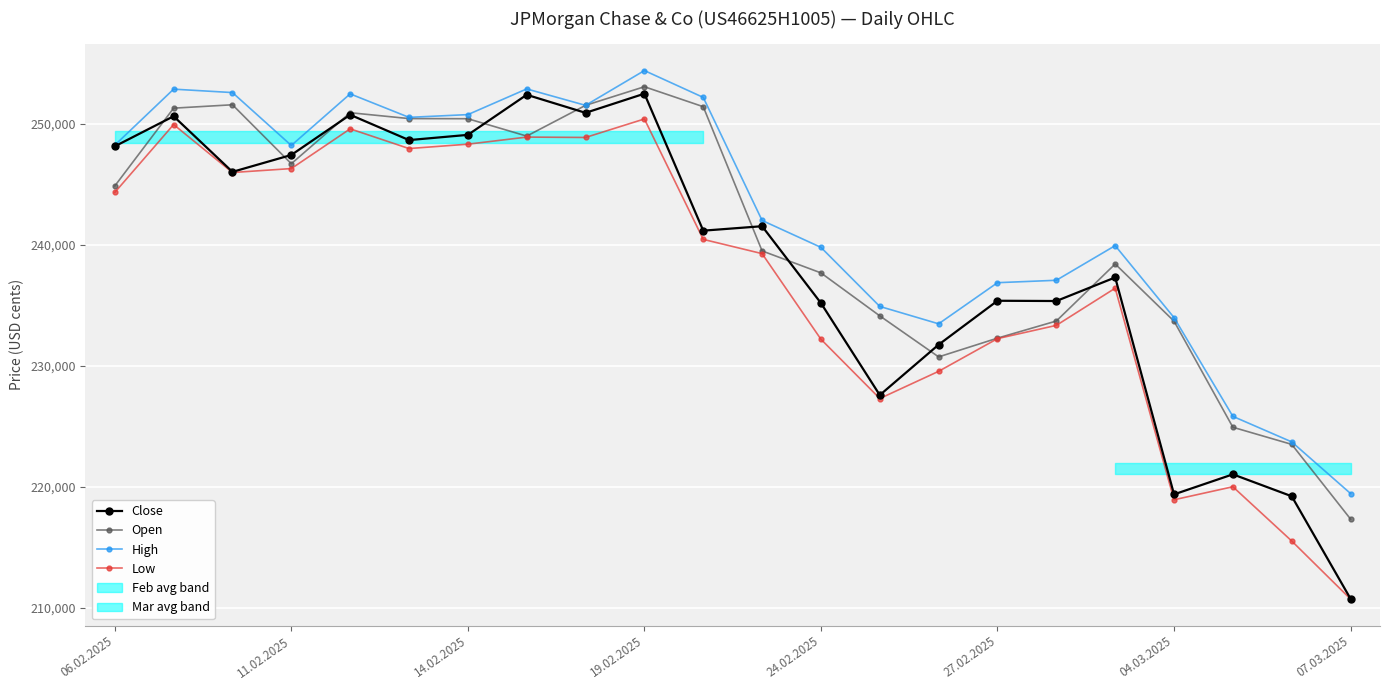

What is the average value of the High series?

242461